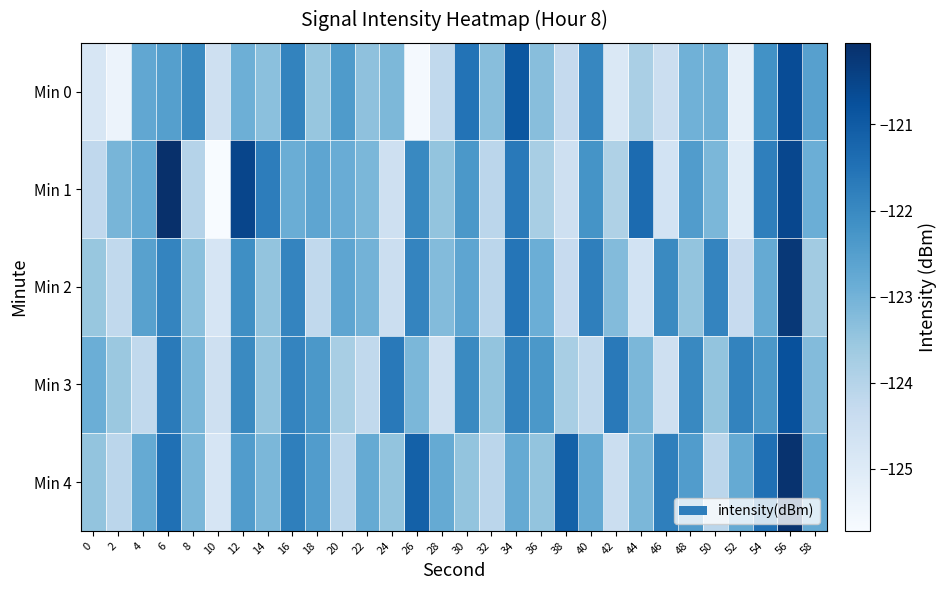

Reading left to right, extract all data points from this chart.

Min 0: 0=-124.8	2=-125.4	4=-122.7	6=-122.5	8=-122.0	10=-124.5	12=-122.9	14=-123.3	16=-121.9	18=-123.5	20=-122.4	22=-123.4	24=-123.1	26=-125.6	28=-124.2	30=-121.5	32=-123.3	34=-120.9	36=-123.3	38=-124.3	40=-122.0	42=-124.9	44=-123.8	46=-124.4	48=-123.0	50=-122.9	52=-125.2	54=-122.2	56=-120.7	58=-122.5
Min 1: 0=-124.2	2=-123.1	4=-122.8	6=-120.1	8=-124.0	10=-125.7	12=-120.5	14=-121.7	16=-122.9	18=-122.7	20=-122.8	22=-123.1	24=-124.5	26=-122.0	28=-123.5	30=-122.3	32=-124.1	34=-121.7	36=-123.8	38=-124.6	40=-122.2	42=-123.9	44=-121.3	46=-124.7	48=-122.5	50=-123.1	52=-125.0	54=-121.8	56=-120.6	58=-122.9
Min 2: 0=-123.5	2=-124.2	4=-122.6	6=-121.9	8=-123.3	10=-124.8	12=-122.1	14=-123.5	16=-121.9	18=-124.2	20=-122.7	22=-123.0	24=-124.5	26=-121.9	28=-123.2	30=-122.7	32=-124.1	34=-121.6	36=-122.9	38=-124.3	40=-121.8	42=-123.2	44=-124.7	46=-122.0	48=-123.5	50=-121.9	52=-124.3	54=-122.8	56=-120.2	58=-123.7
Min 3: 0=-122.9	2=-123.6	4=-124.2	6=-121.7	8=-123.1	10=-124.6	12=-122.0	14=-123.5	16=-121.9	18=-122.3	20=-123.8	22=-124.2	24=-121.7	26=-123.1	28=-124.6	30=-122.0	32=-123.4	34=-121.9	36=-122.3	38=-123.8	40=-124.2	42=-121.7	44=-123.1	46=-124.6	48=-122.0	50=-123.4	52=-121.9	54=-122.3	56=-120.8	58=-123.2
Min 4: 0=-123.5	2=-124.1	4=-122.8	6=-121.5	8=-123.1	10=-124.8	12=-122.5	14=-123.1	16=-121.8	18=-122.5	20=-124.1	22=-122.8	24=-123.5	26=-121.1	28=-122.8	30=-123.5	32=-124.1	34=-122.8	36=-123.5	38=-121.1	40=-122.8	42=-124.5	44=-123.1	46=-121.8	48=-122.5	50=-124.1	52=-122.8	54=-121.5	56=-120.1	58=-122.8